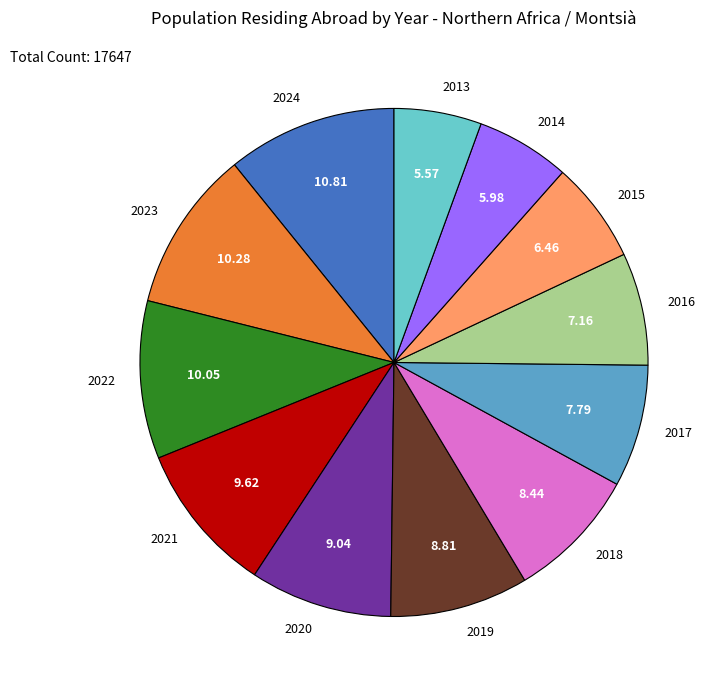

Combined, do 2018 and 2015 account for over 50%?

No